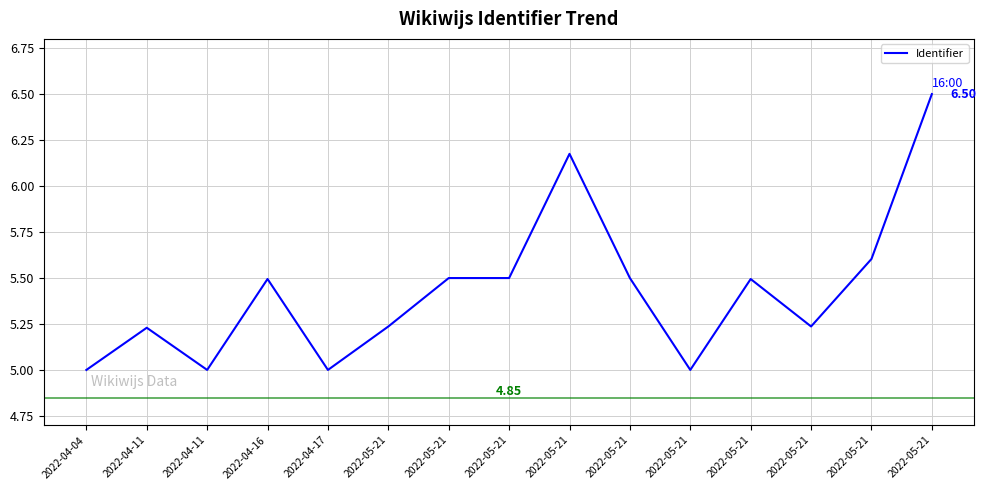

What is the label of the 7th point from the right?

2022-05-21